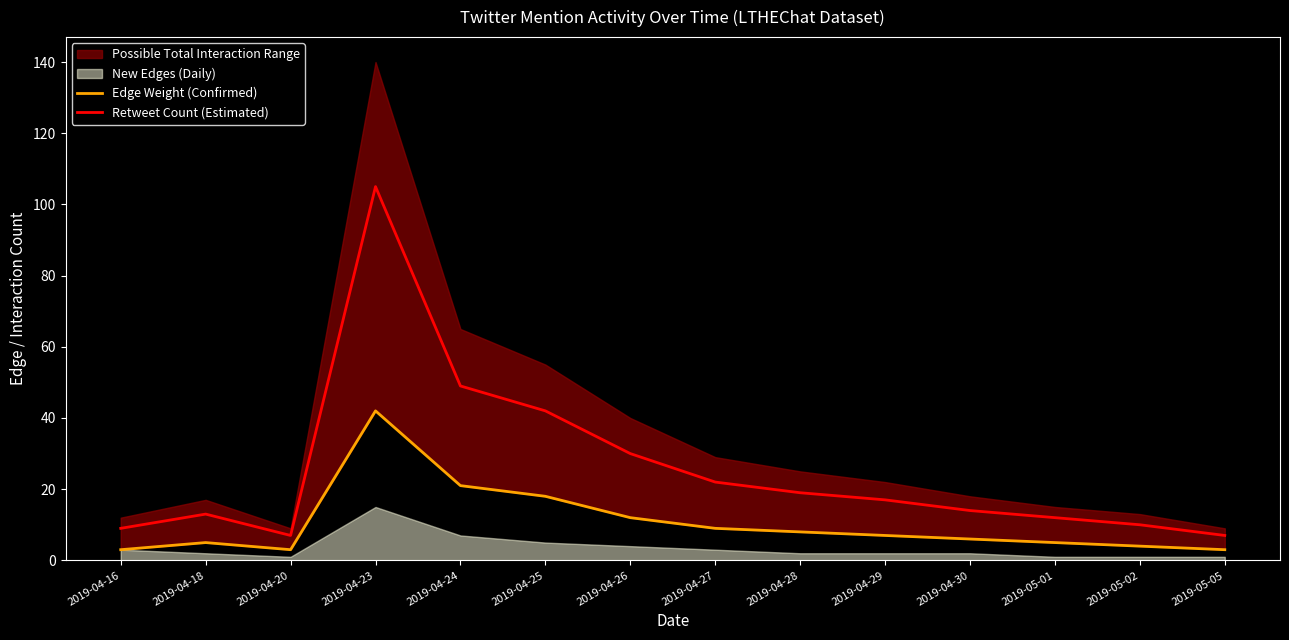

What is the difference between the maximum and minimum values in the Edge Weight (Confirmed) series?

39